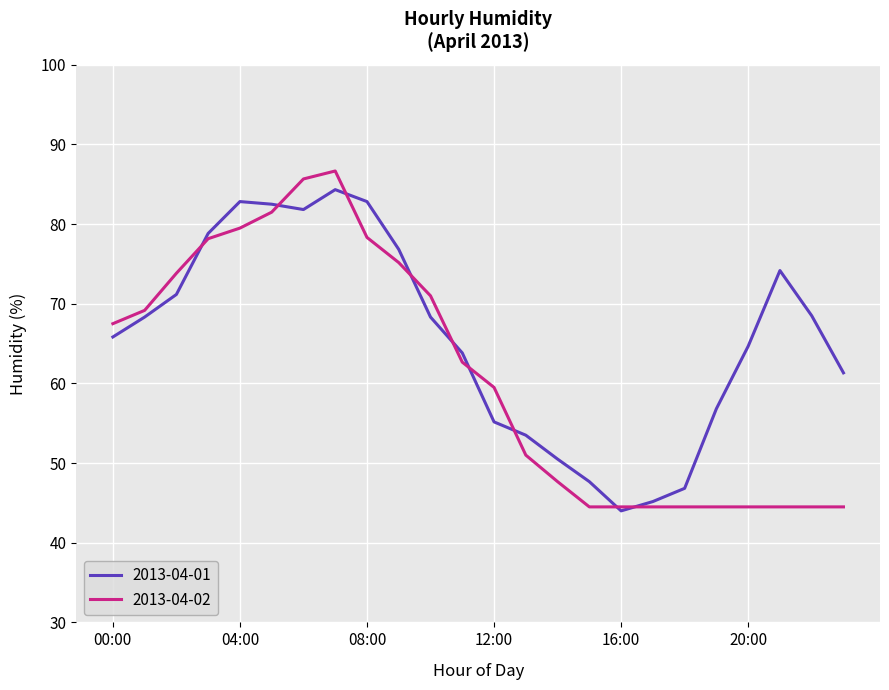

Which series has the largest total across all categories?

2013-04-01